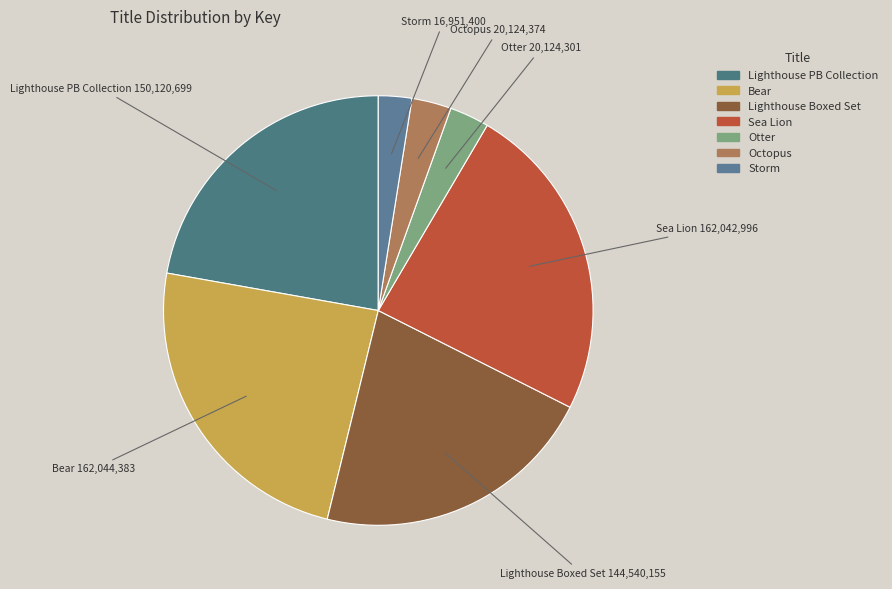

What is the smallest slice in the pie chart?

Storm